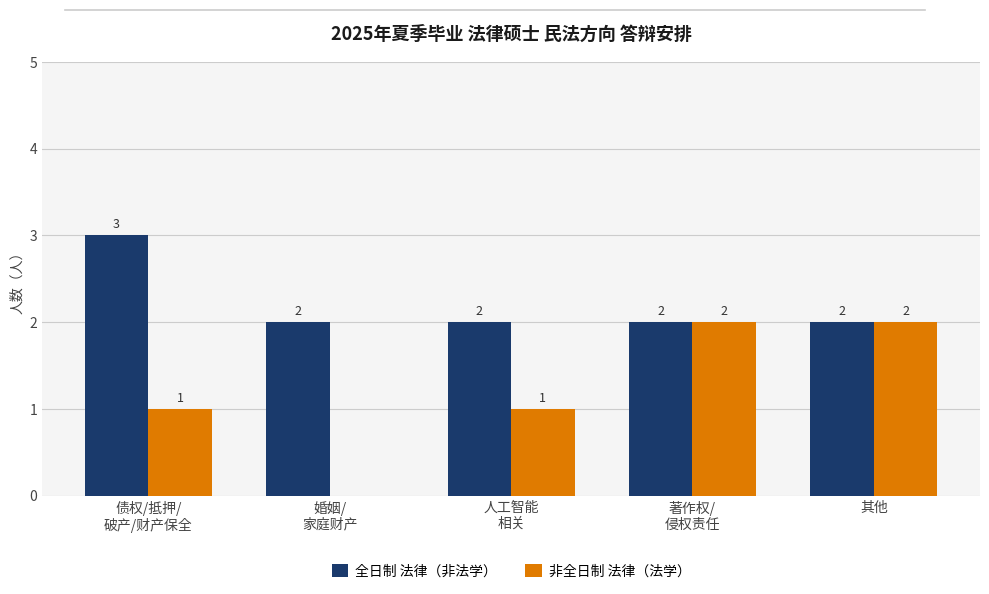

Which series has the largest total across all categories?

全日制 法律（非法学）